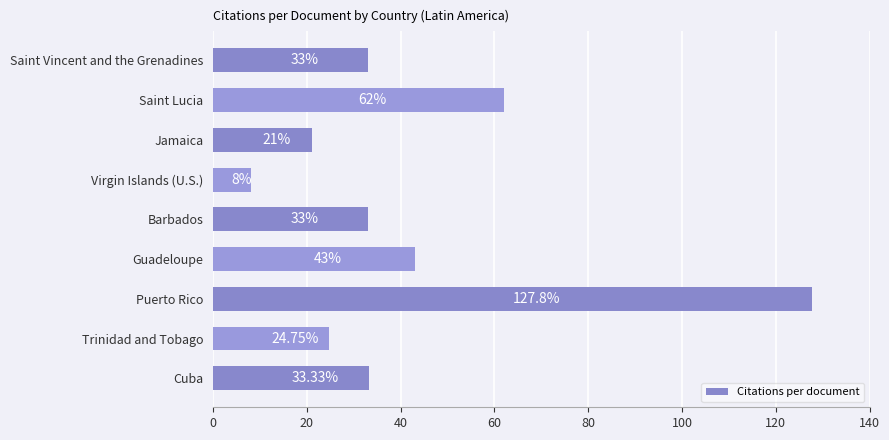

What is the change in value from Jamaica to Saint Lucia?

+41.0